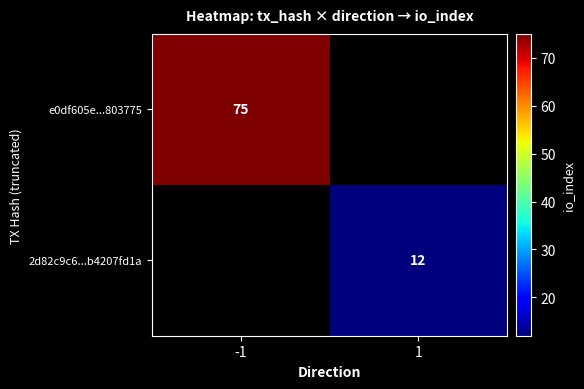

Is it true that 2d82c9c6...b4207fd1a equals 7 at 1?

False